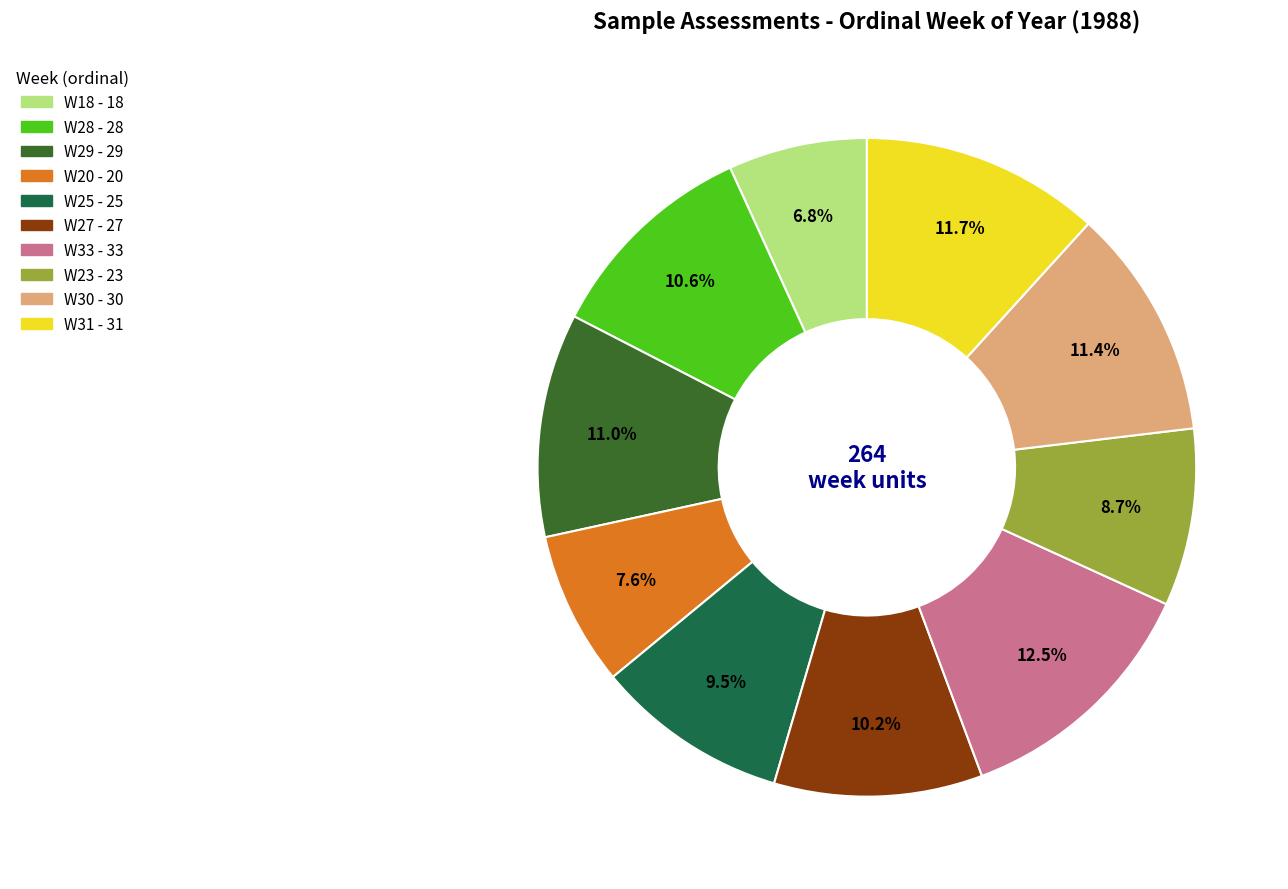

Combined, what portion of the pie is W28 and W30?

22.0%